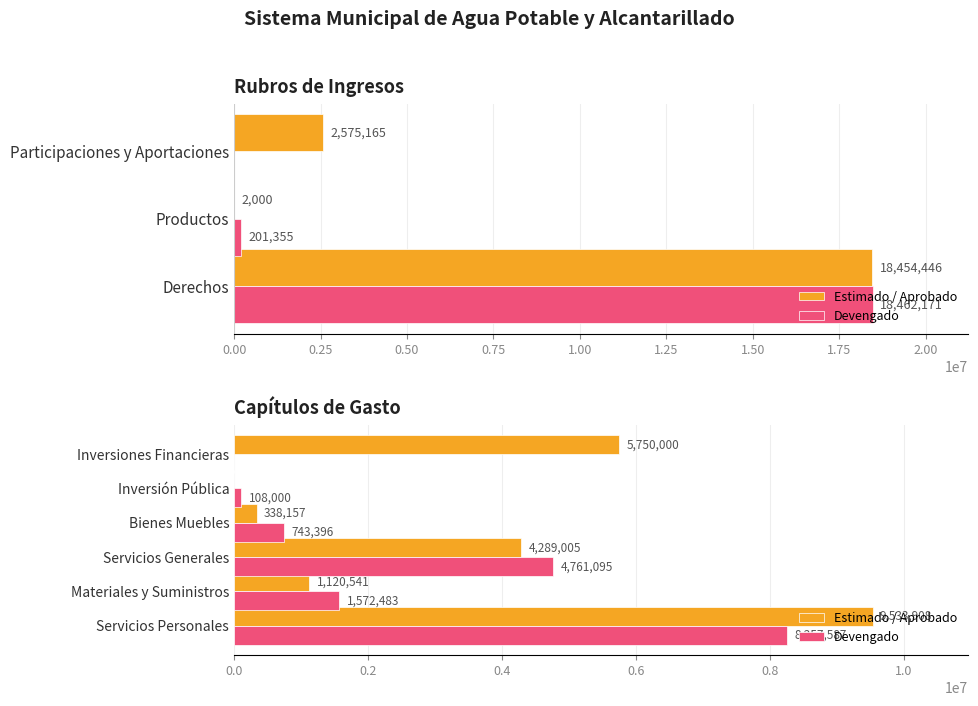

What is the difference between the second highest and second lowest values in the Devengado series?

4653095.2